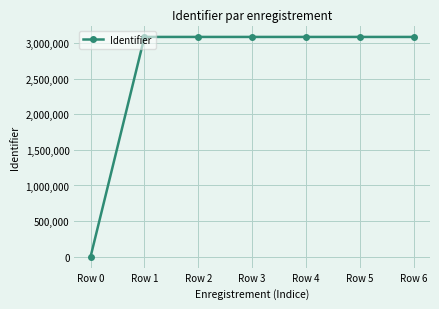

What is the difference between the values at Row 6 and Row 3?

17